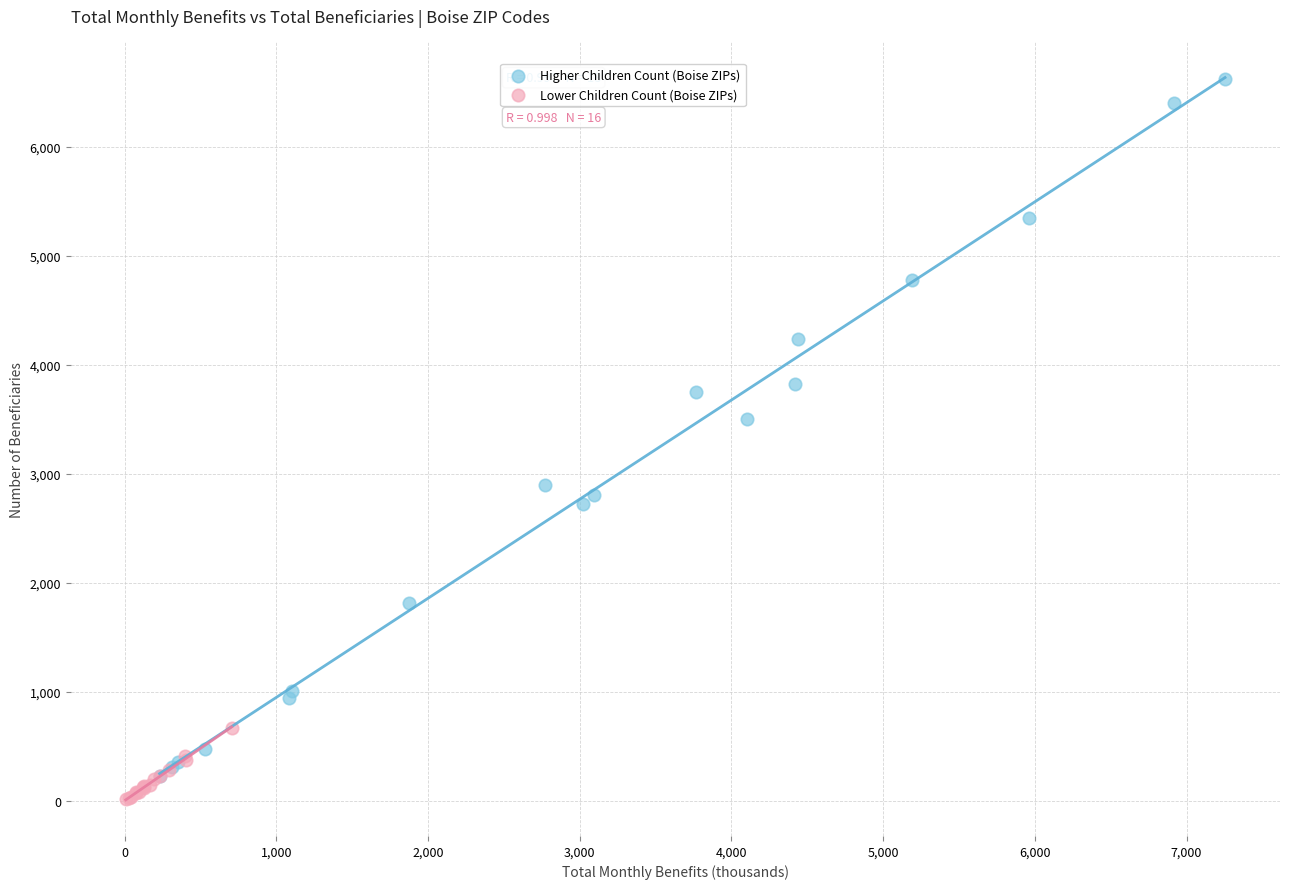

Which series contains the highest Y value?

Higher Children Count (Boise ZIPs)